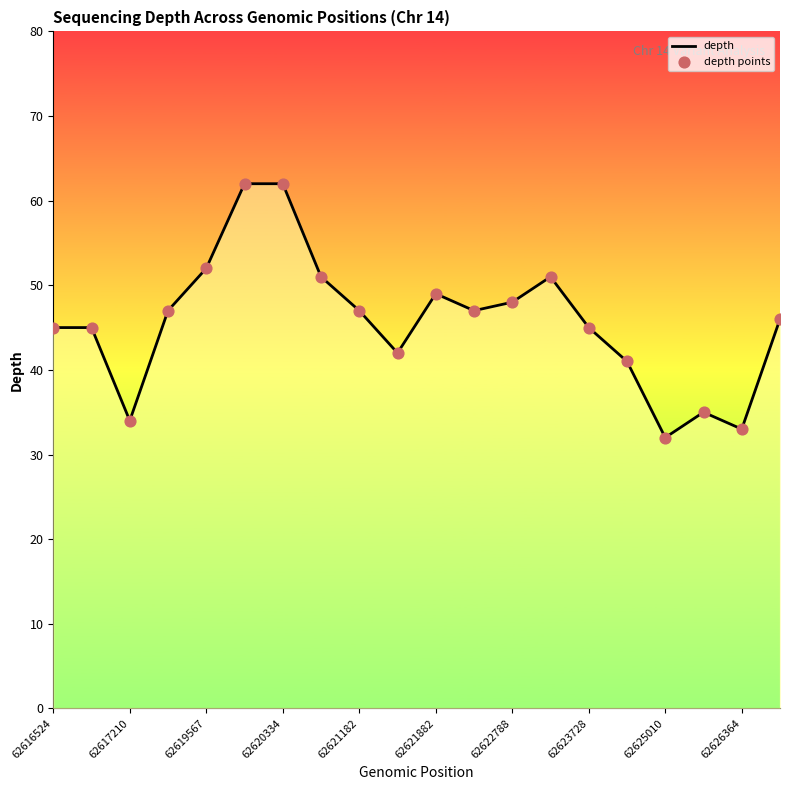

Which series has the widest spread of Y values?

depth